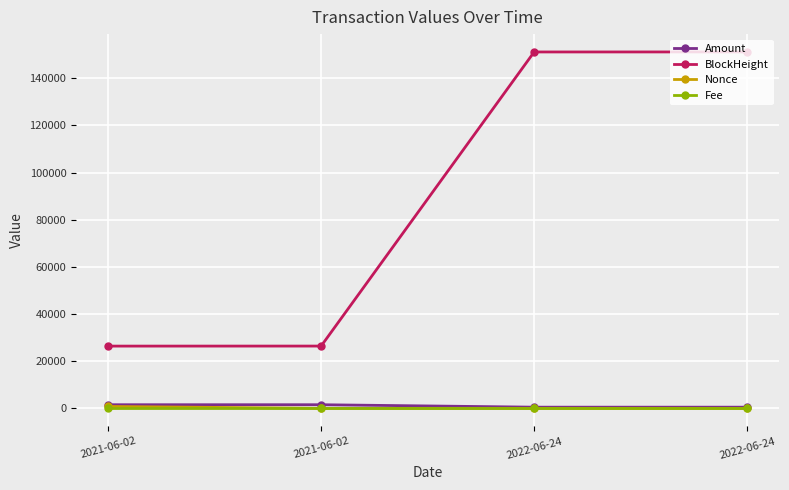

What are all the series names shown in the legend?

Amount, BlockHeight, Nonce, Fee